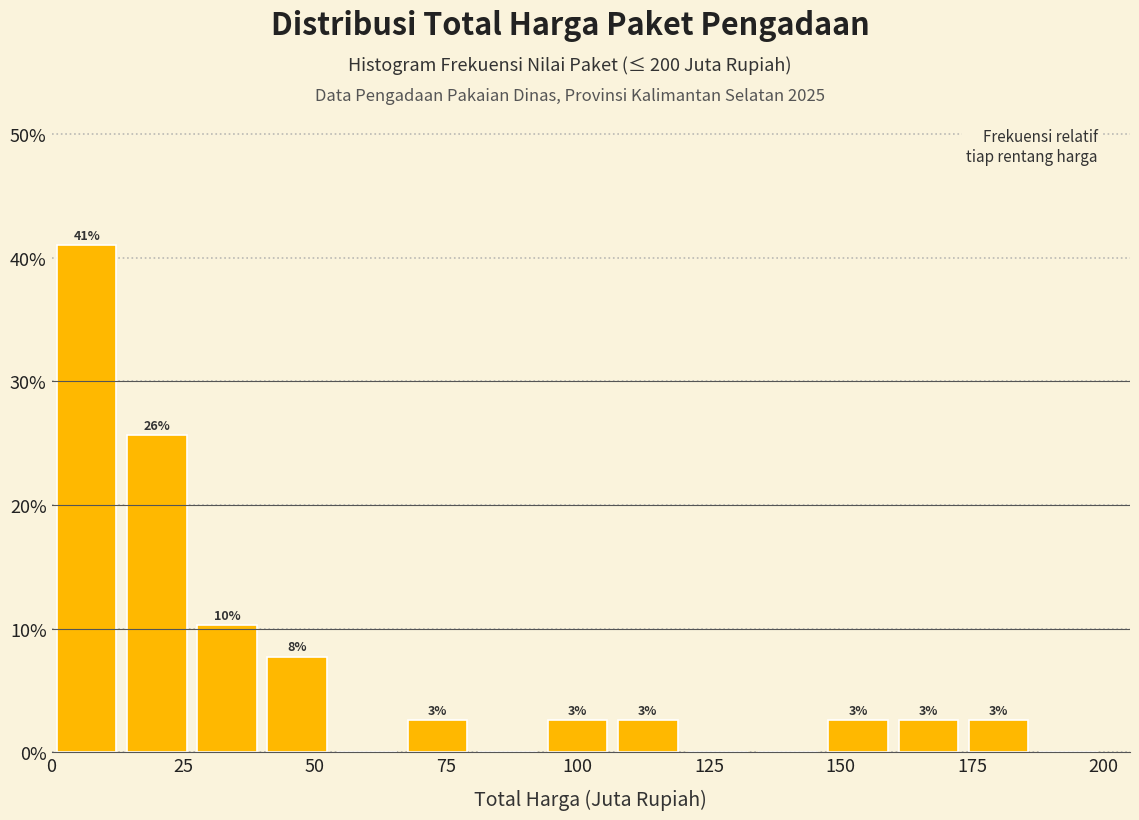

Around what value on the x-axis is the tallest bar? Give the approximate position of its centre, as read against the axis.

5